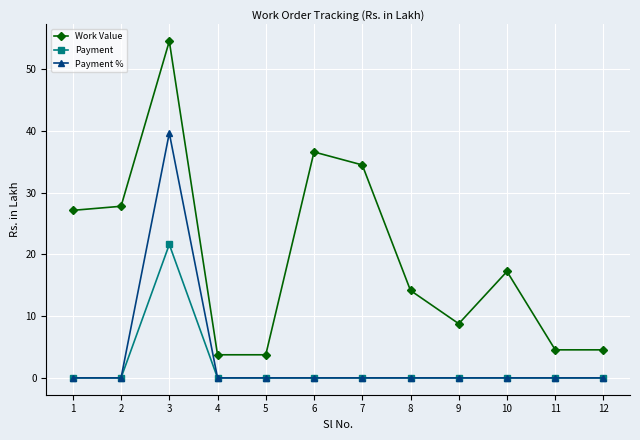

Which series has the largest range (max minus min)?

Work Value